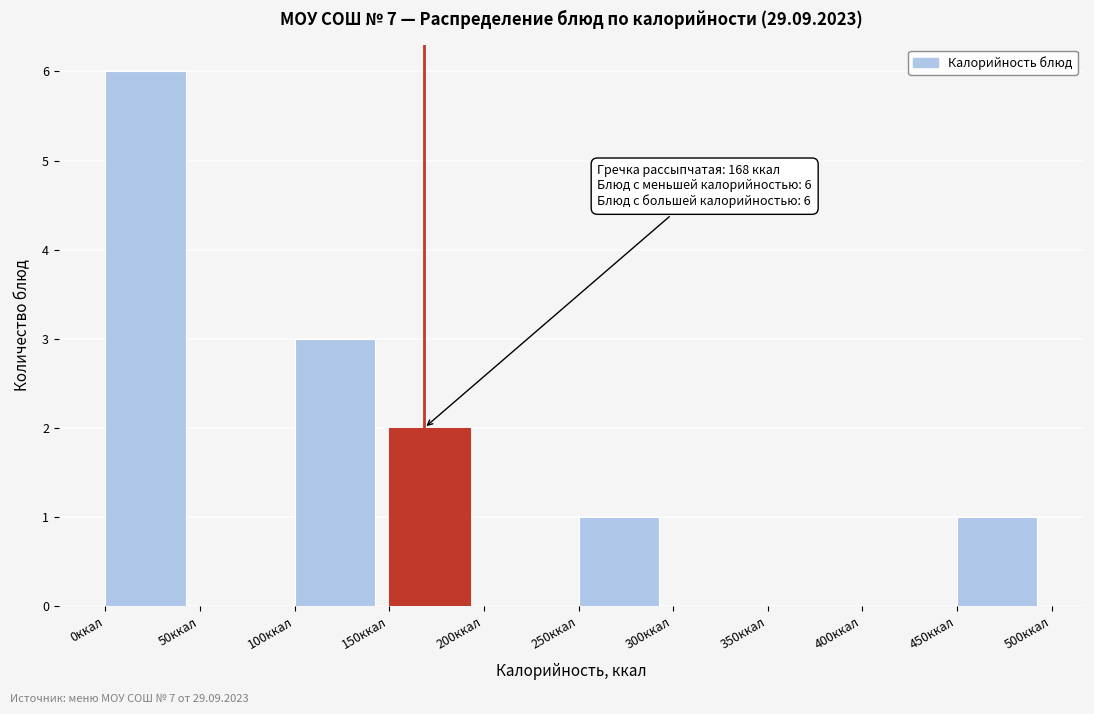

Which range on the x-axis has the tallest bar?

0 to 50